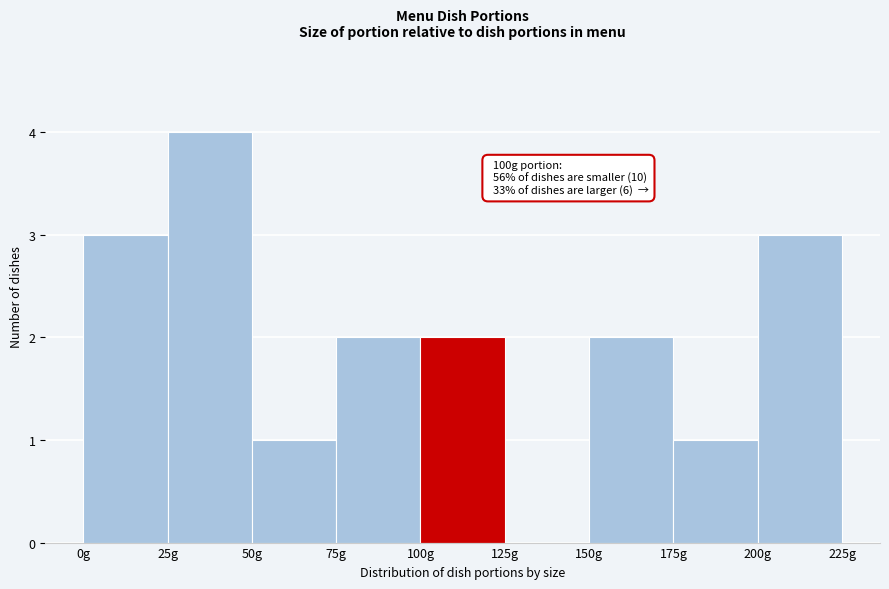

Which range on the x-axis has the tallest bar?

25 to 50